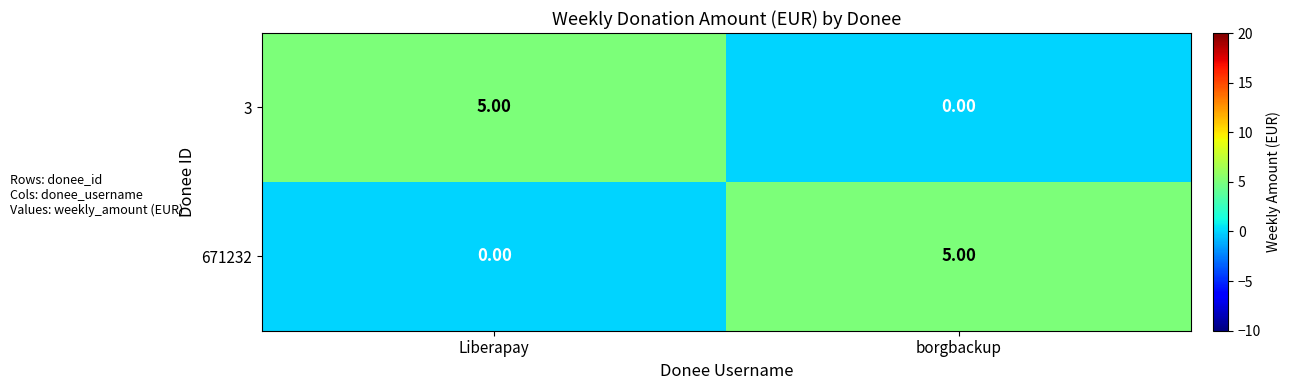

At which label does 671232 reach its peak?

borgbackup